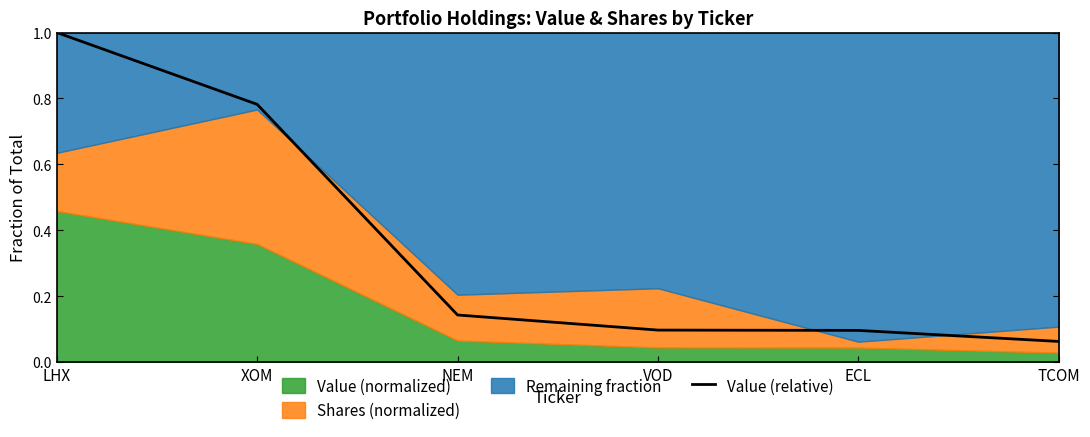

The value at XOM is 0.8. True or false?

True